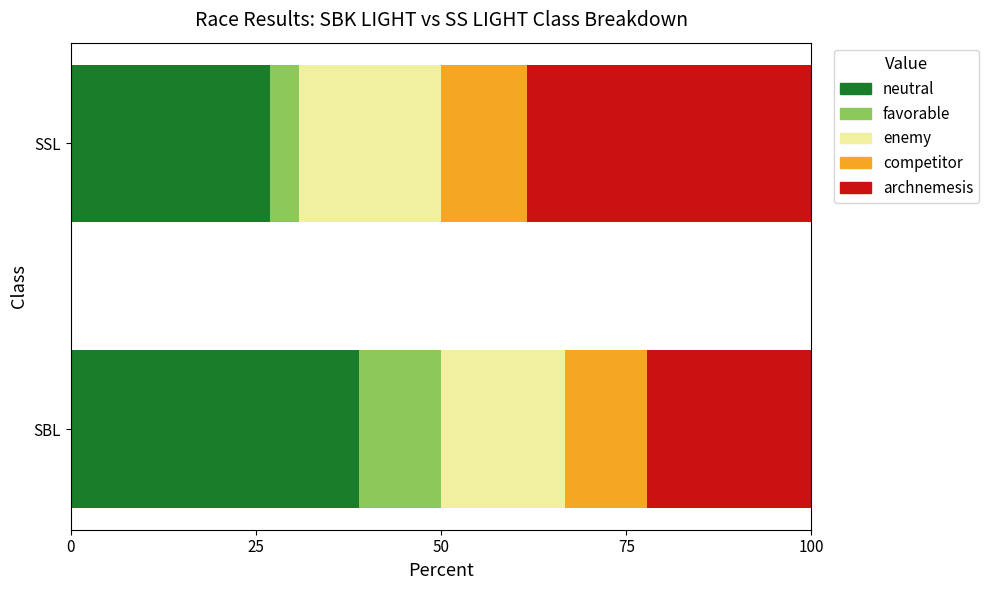

Rank the categories by neutral value from lowest to highest.

SSL, SBL